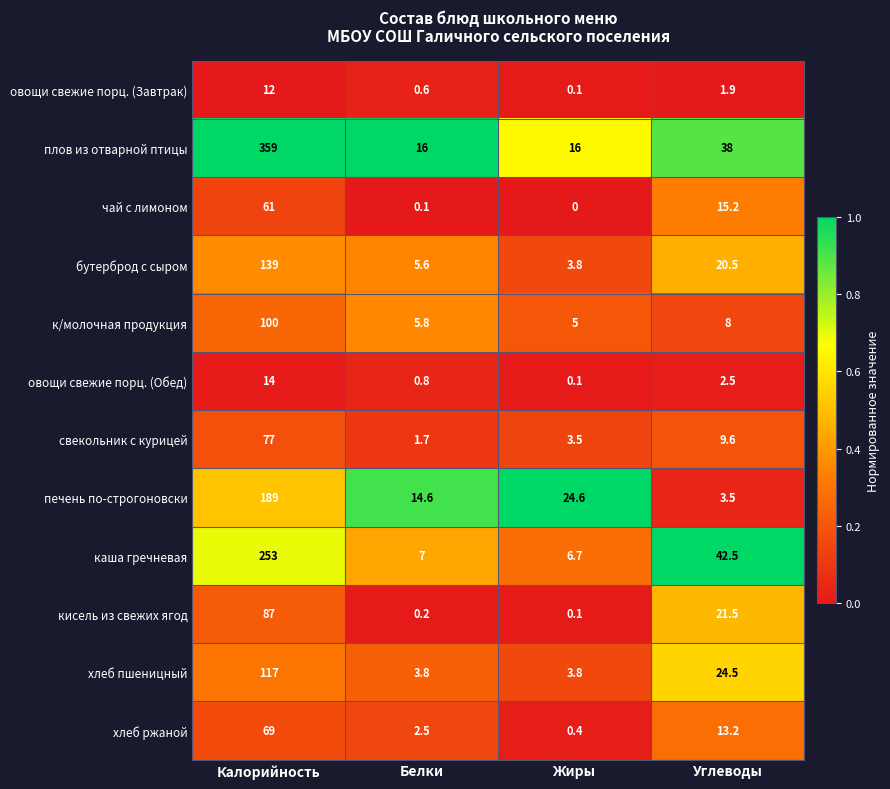

Which series changed the most between Белки and Углеводы?

каша гречневая